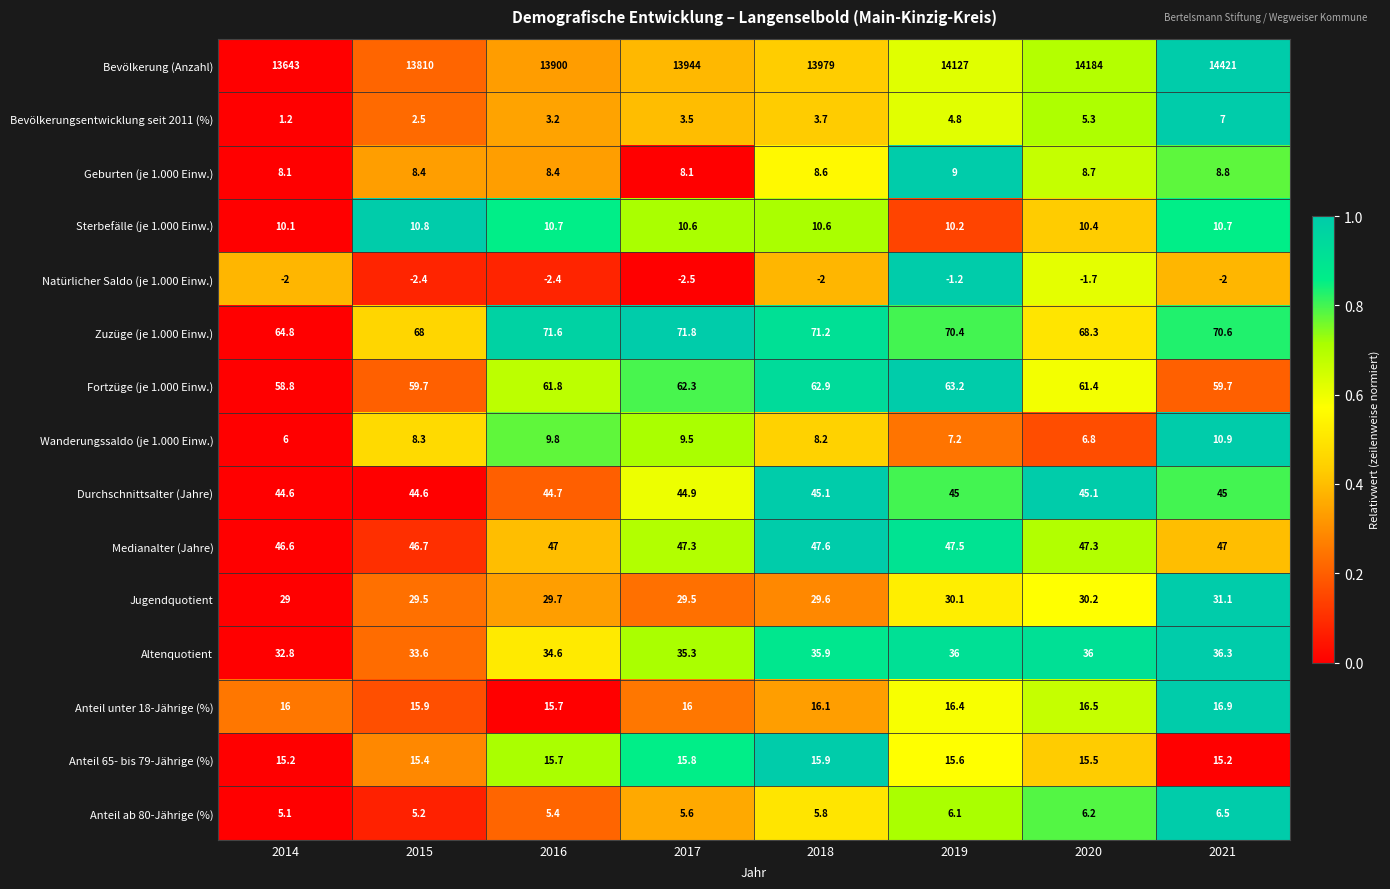

Which series has the widest spread of values?

Bevölkerung (Anzahl)